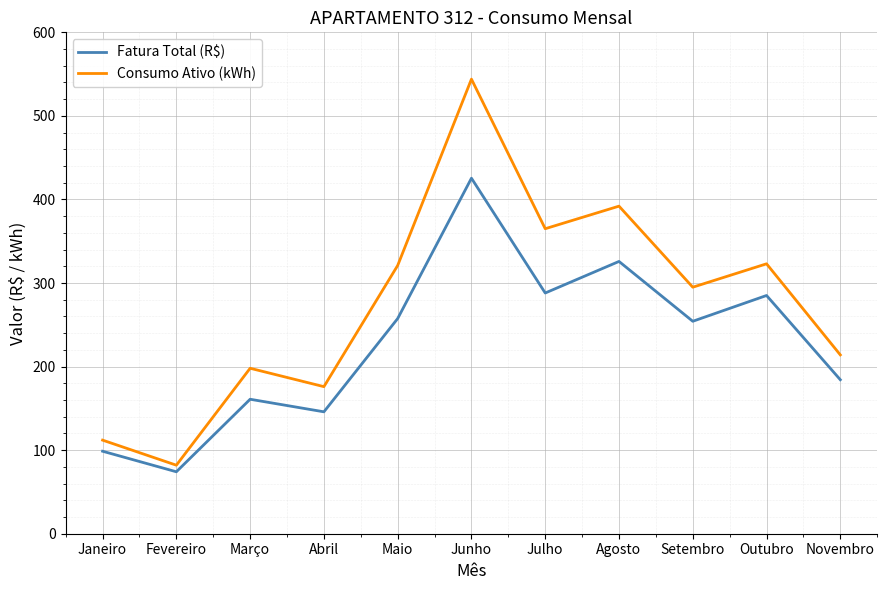

How many series are shown in this chart?

2